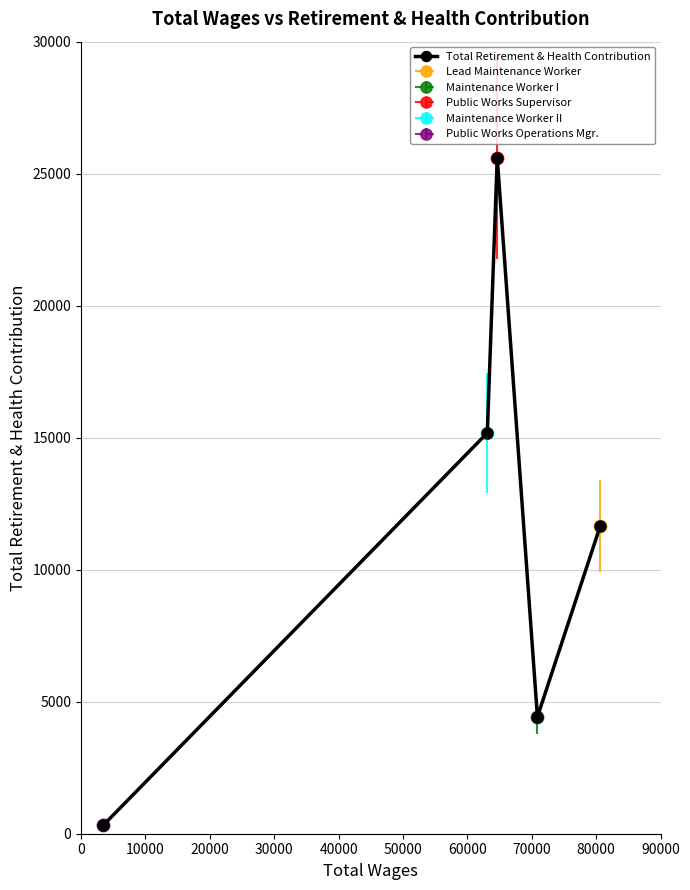

True or false: Total Retirement & Health Contribution has more than 2 interior local peaks.

False